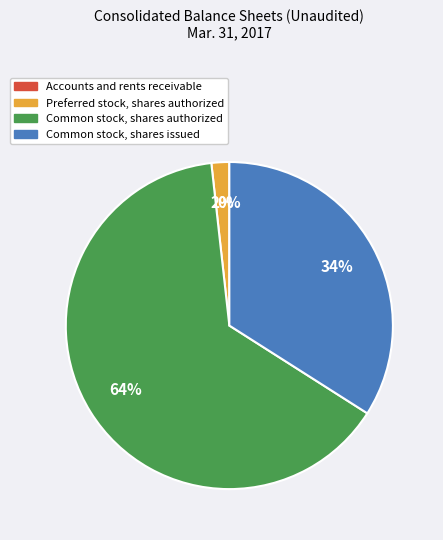

Is Common stock, shares authorized the majority of the pie?

Yes